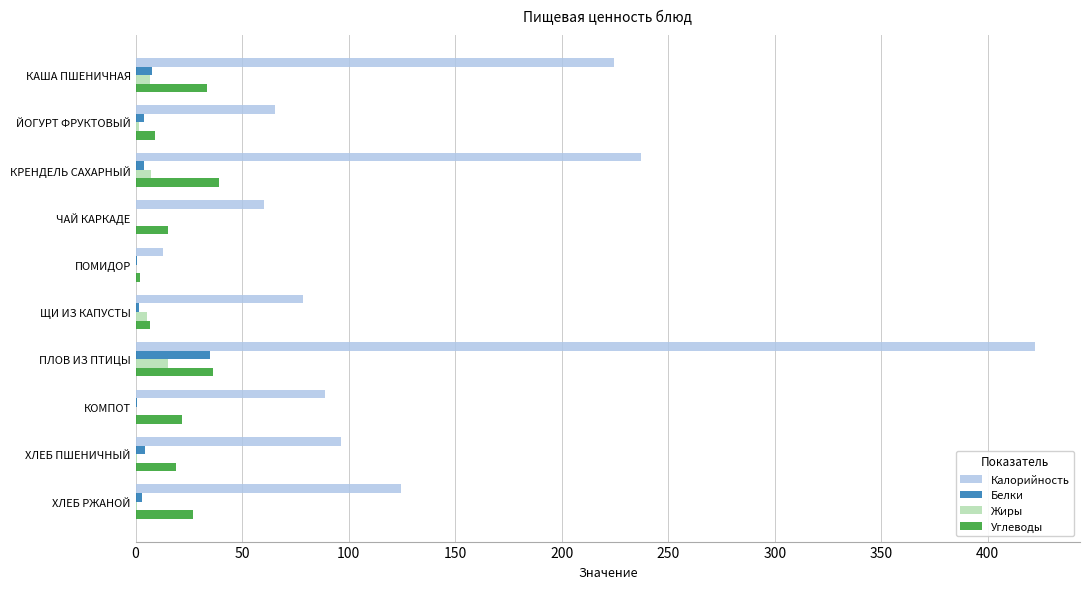

True or false: Калорийность has a value of 59.0 at ХЛЕБ РЖАНОЙ.

False